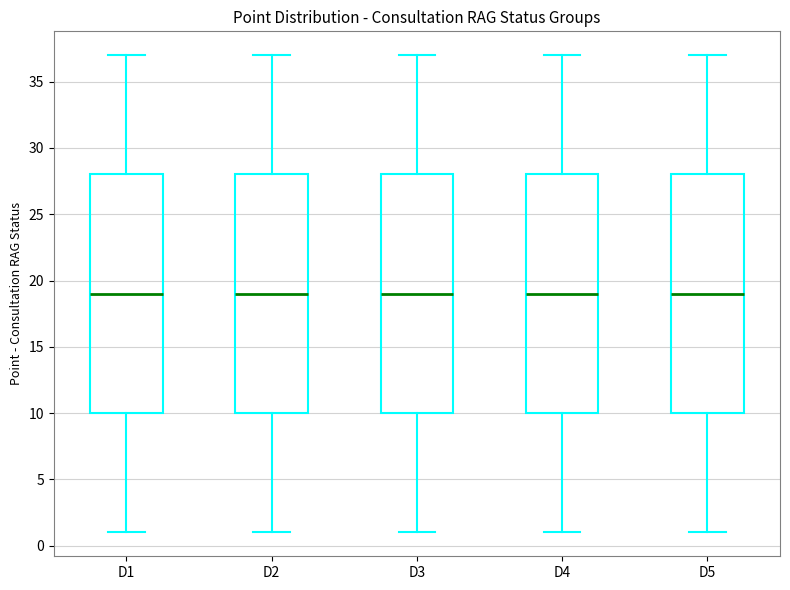

Reading left to right, transcribe this box plot: for each box, give where its median line is, the range the box spans, and where its two whiskers end, as read against the y-axis. The values are not printed on the chart, so give them approximately, as read against the axis.

D1: median 19, box 10 to 28, whiskers 1 to 37
D2: median 19, box 10 to 28, whiskers 1 to 37
D3: median 19, box 10 to 28, whiskers 1 to 37
D4: median 19, box 10 to 28, whiskers 1 to 37
D5: median 19, box 10 to 28, whiskers 1 to 37